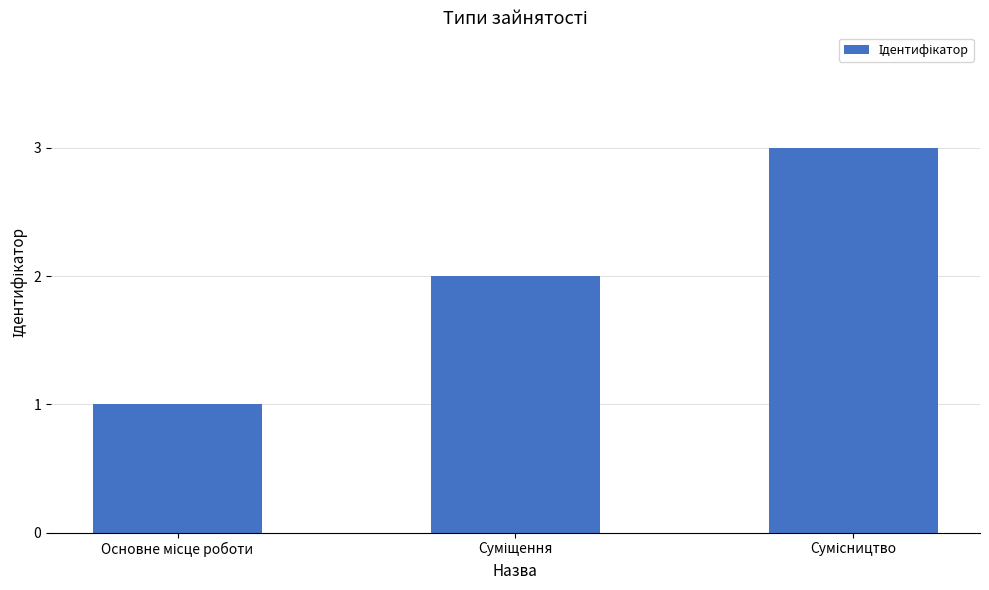

What is the sum of all values?

6